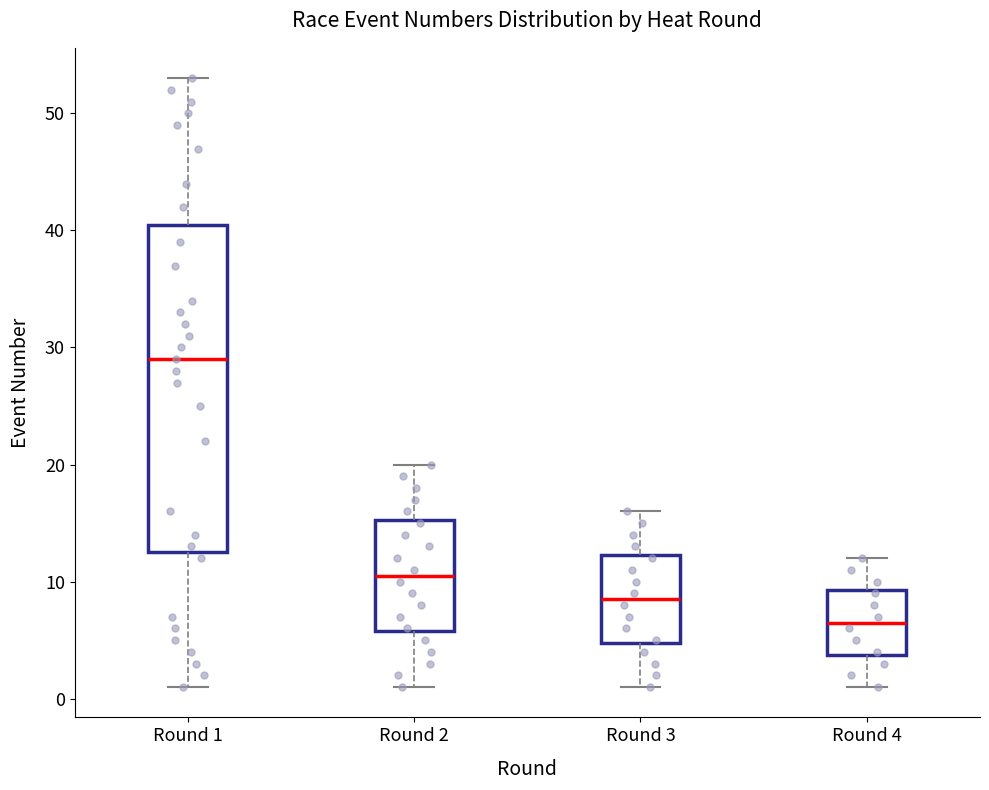

Reading left to right, read every box against the y-axis: the position of its median line, the range the box covers, and the ends of its whiskers. The values are not printed on the chart, so give them approximately, as read against the axis.

Round 1: median 29, box 13 to 41, whiskers 1 to 53
Round 2: median 11, box 6 to 15, whiskers 1 to 20
Round 3: median 9, box 5 to 12, whiskers 1 to 16
Round 4: median 7, box 4 to 9, whiskers 1 to 12